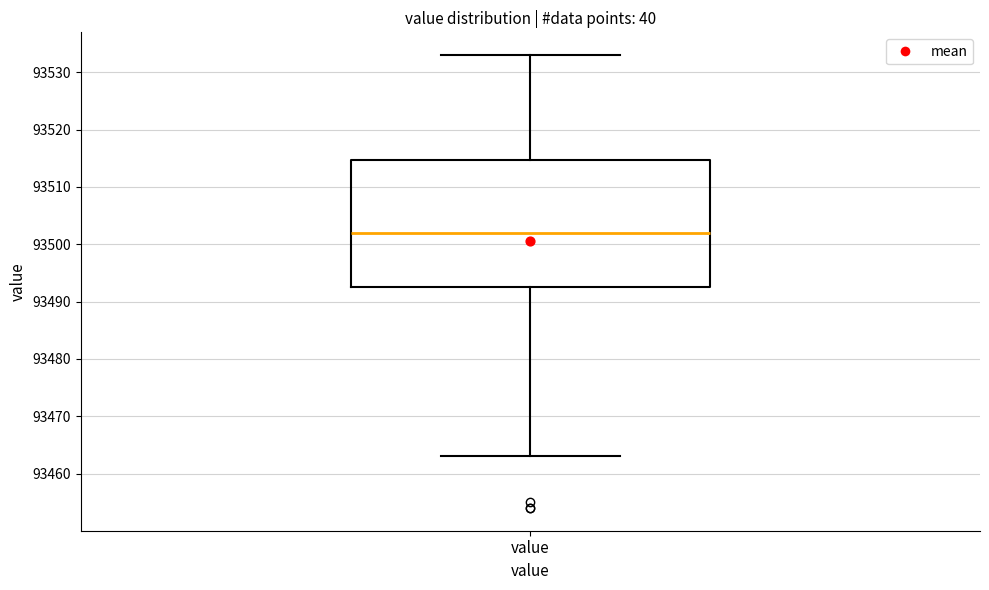

Read this box plot against the y-axis: the position of the median line, the range covered by the box, and the ends of both whiskers. The values are not printed on the chart, so give them approximately, as read against the axis.

median 93502, box 93493 to 93515, whiskers 93463 to 93533